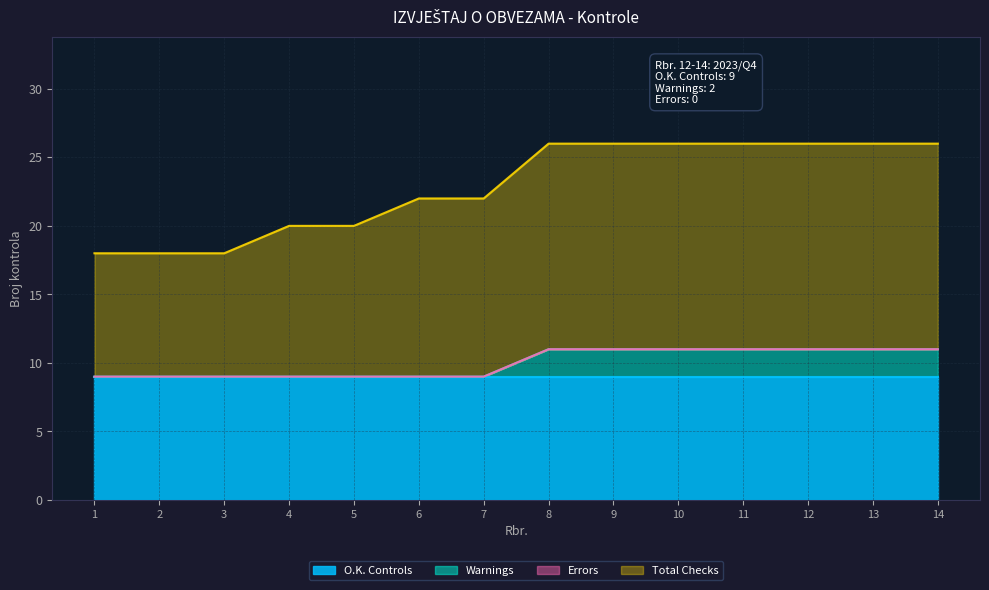

How many data points in Total Checks are less than 26?

7